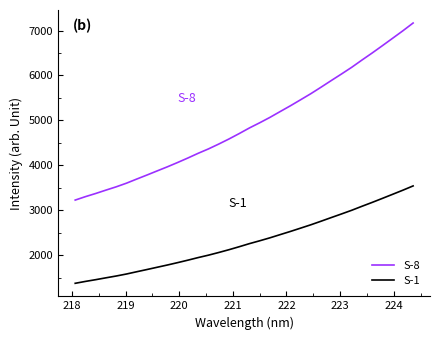

Which series has the widest spread of values?

S-8